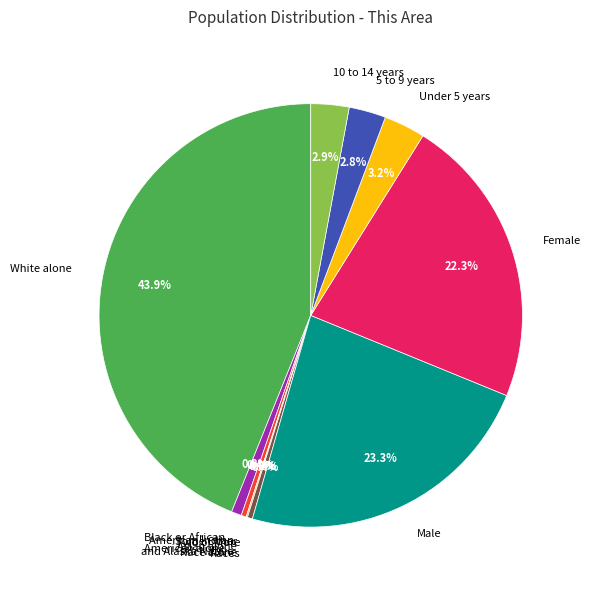

To the nearest percent, what portion does Female represent?

22%